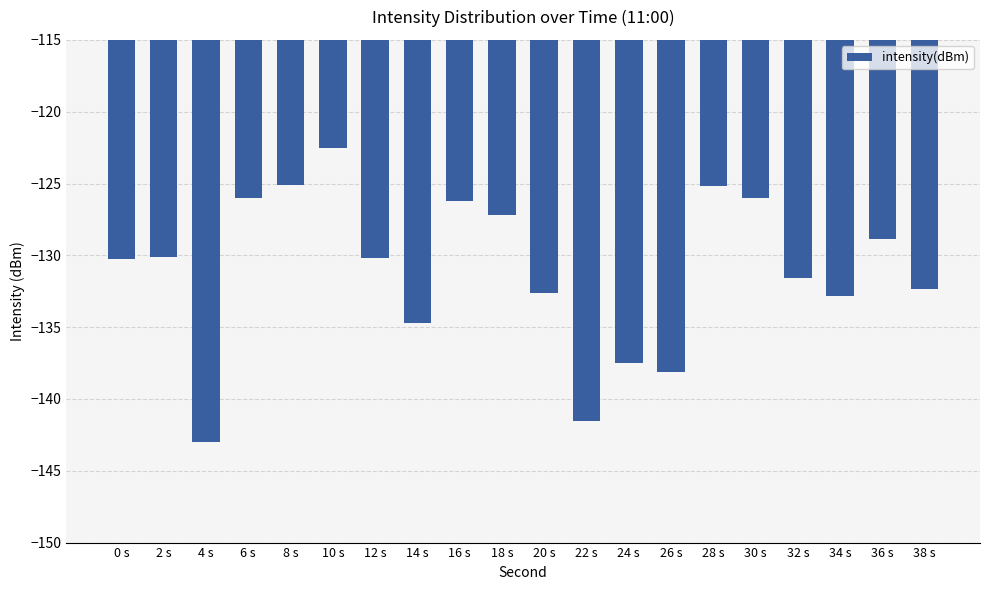

How many categories are shown in the chart?

20